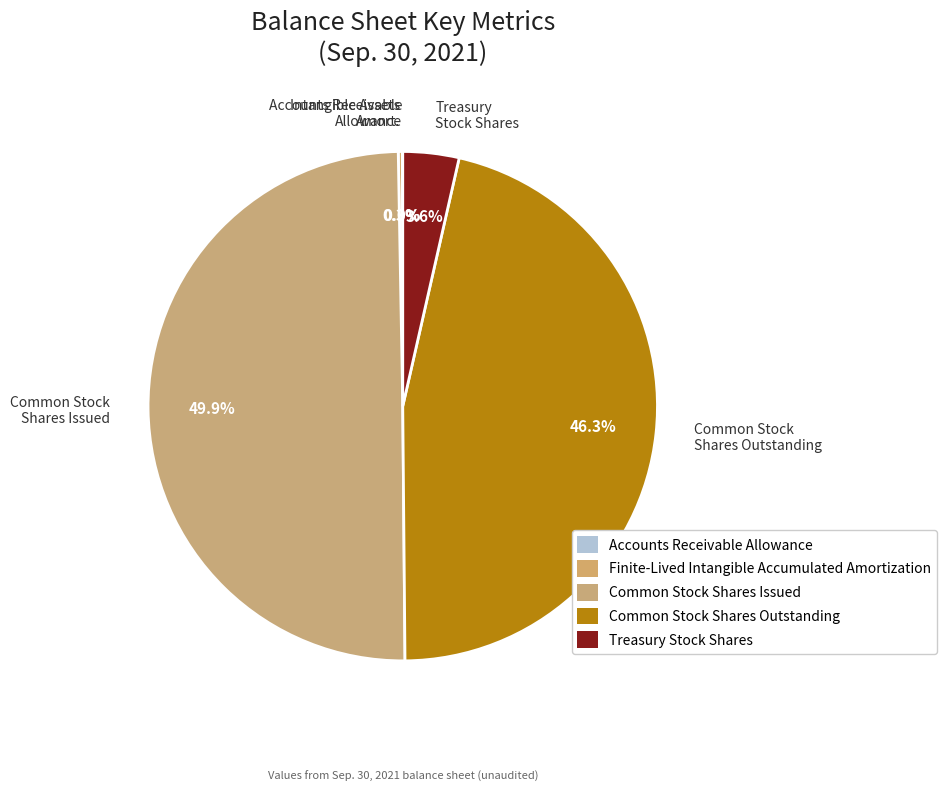

What is the largest slice in the pie chart?

Common Stock Shares Issued